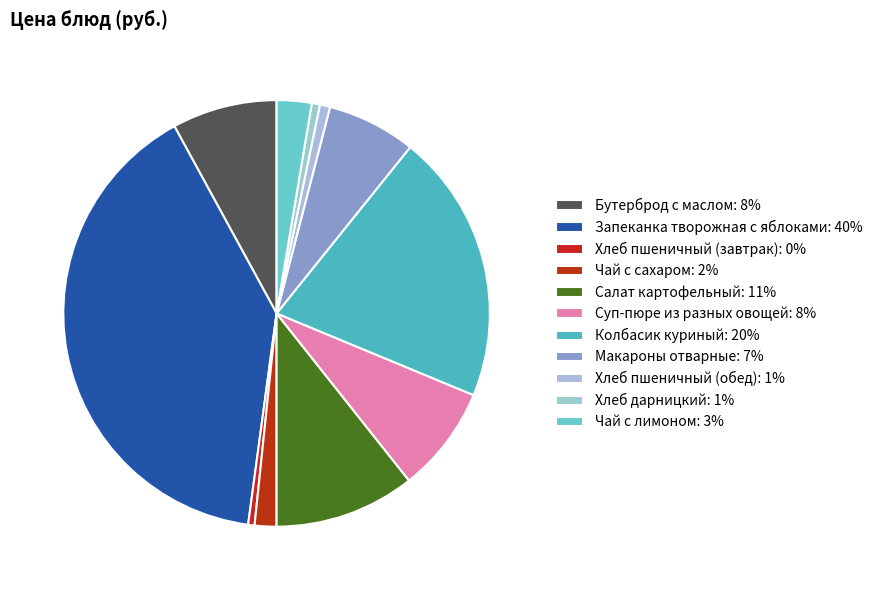

Is it true that Колбасик куриный is 27% of the pie?

False